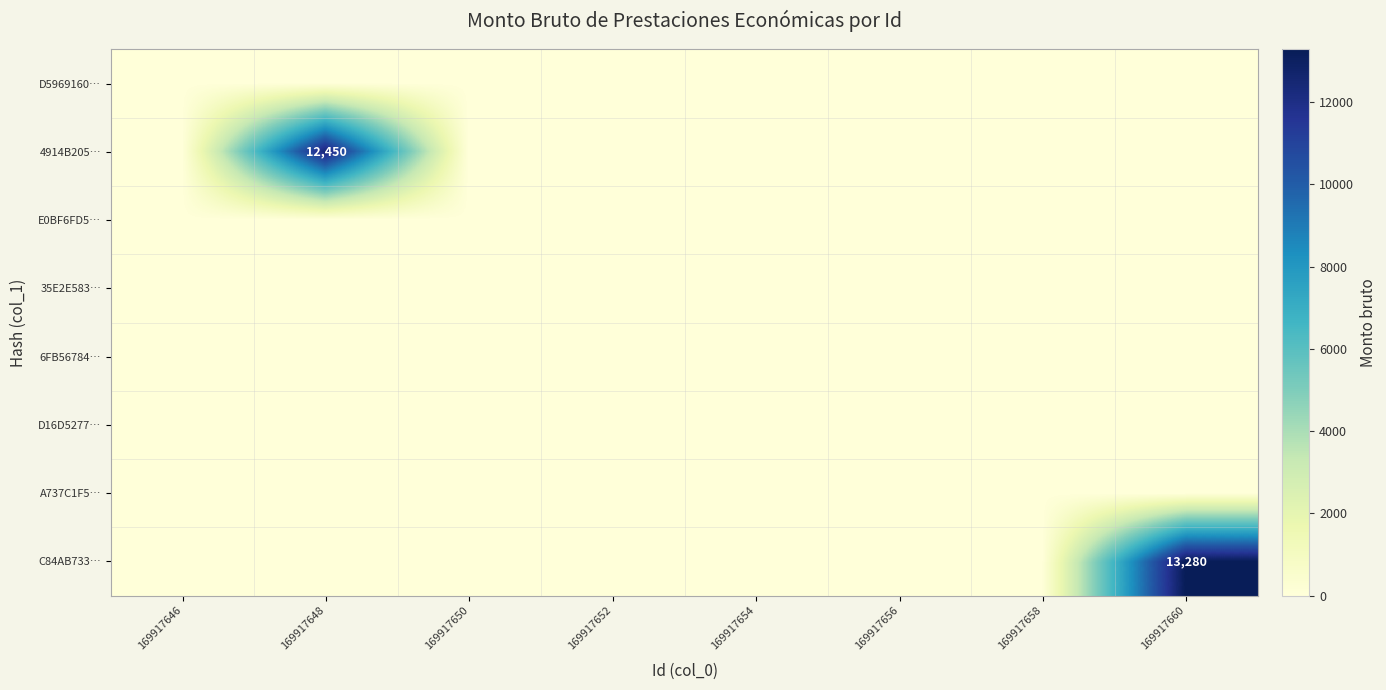

The C84AB733… series shows 18689 at 169917660. True or false?

False